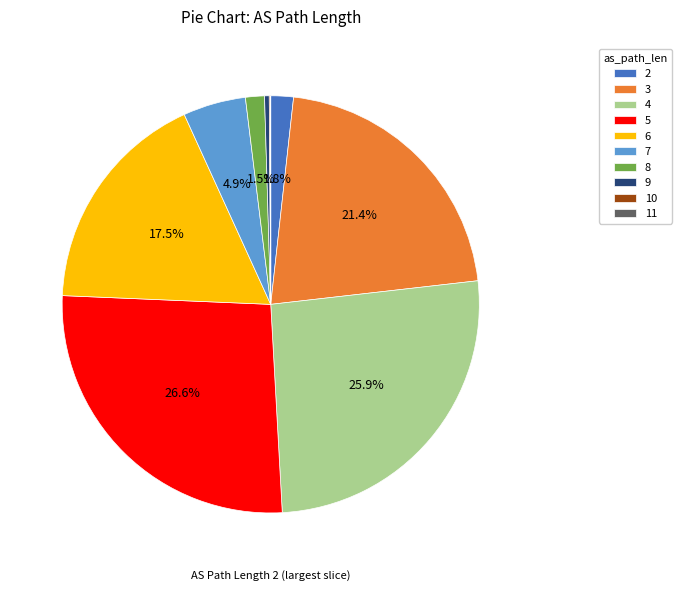

Does 9 account for over 50% of the chart?

No